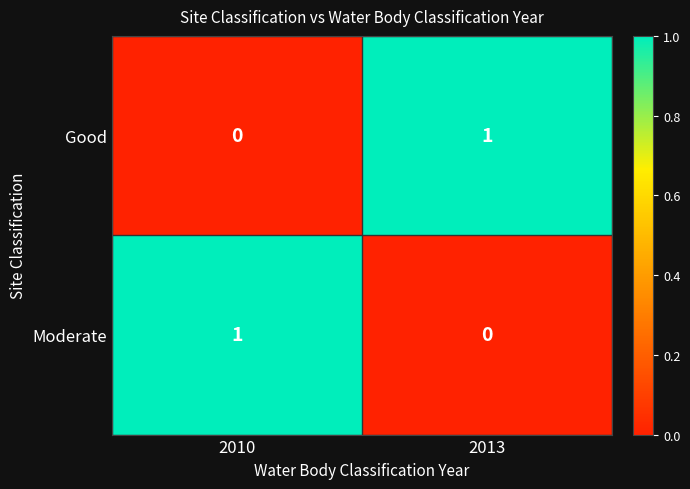

Reading left to right, what are all the values shown in this chart?

Good: 0	1
Moderate: 1	0